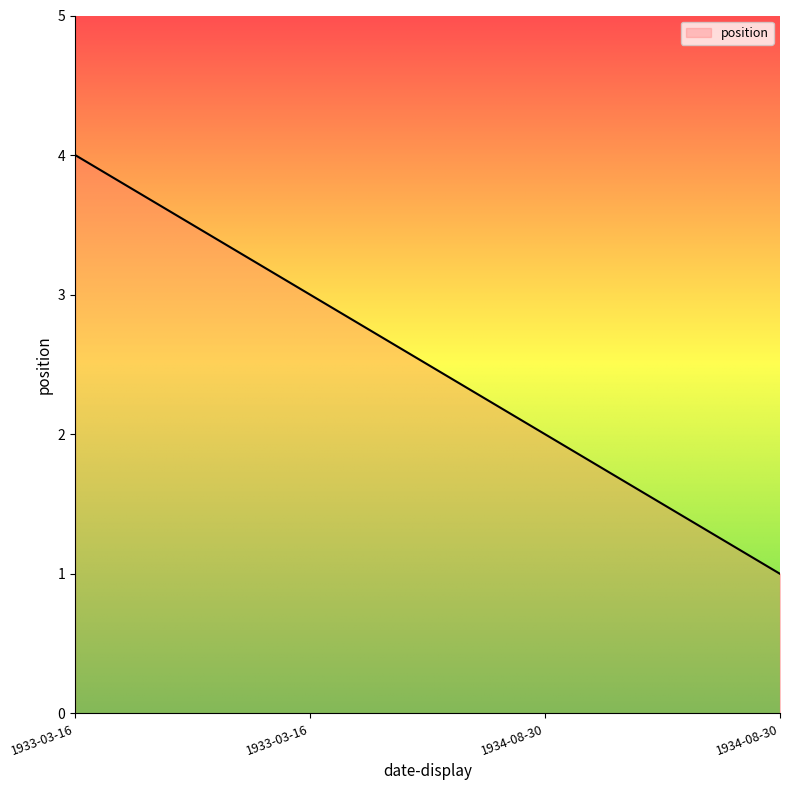

How many values are below 3?

2